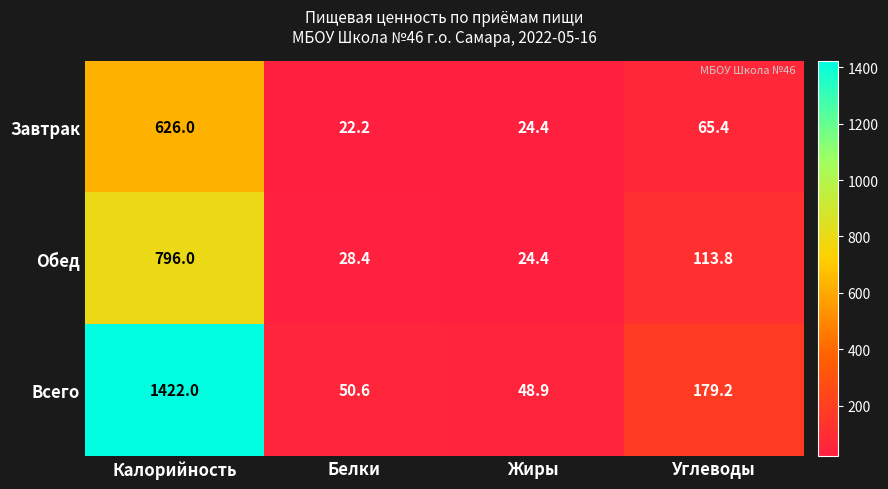

Count the number of data series in this chart.

3